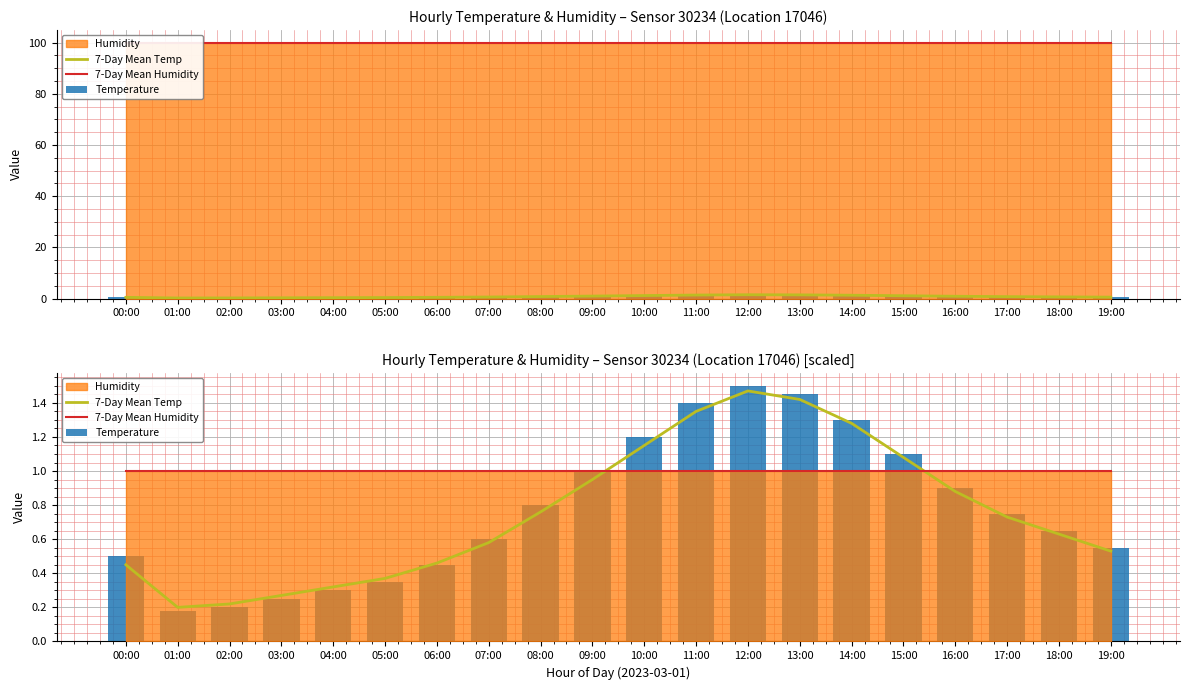

Reading left to right, list all the values displayed in this chart.

7-Day Mean Temp: 00:00=0.5	01:00=0.2	02:00=0.2	03:00=0.3	04:00=0.3	05:00=0.4	06:00=0.5	07:00=0.6	08:00=0.8	09:00=0.9	10:00=1.1	11:00=1.4	12:00=1.5	13:00=1.4	14:00=1.3	15:00=1.1	16:00=0.9	17:00=0.7	18:00=0.6	19:00=0.5
7-Day Mean Humidity: 00:00=1.0	01:00=1.0	02:00=1.0	03:00=1.0	04:00=1.0	05:00=1.0	06:00=1.0	07:00=1.0	08:00=1.0	09:00=1.0	10:00=1.0	11:00=1.0	12:00=1.0	13:00=1.0	14:00=1.0	15:00=1.0	16:00=1.0	17:00=1.0	18:00=1.0	19:00=1.0
Temperature: 00:00=0.5	01:00=0.2	02:00=0.2	03:00=0.2	04:00=0.3	05:00=0.3	06:00=0.5	07:00=0.6	08:00=0.8	09:00=1.0	10:00=1.2	11:00=1.4	12:00=1.5	13:00=1.4	14:00=1.3	15:00=1.1	16:00=0.9	17:00=0.8	18:00=0.7	19:00=0.6